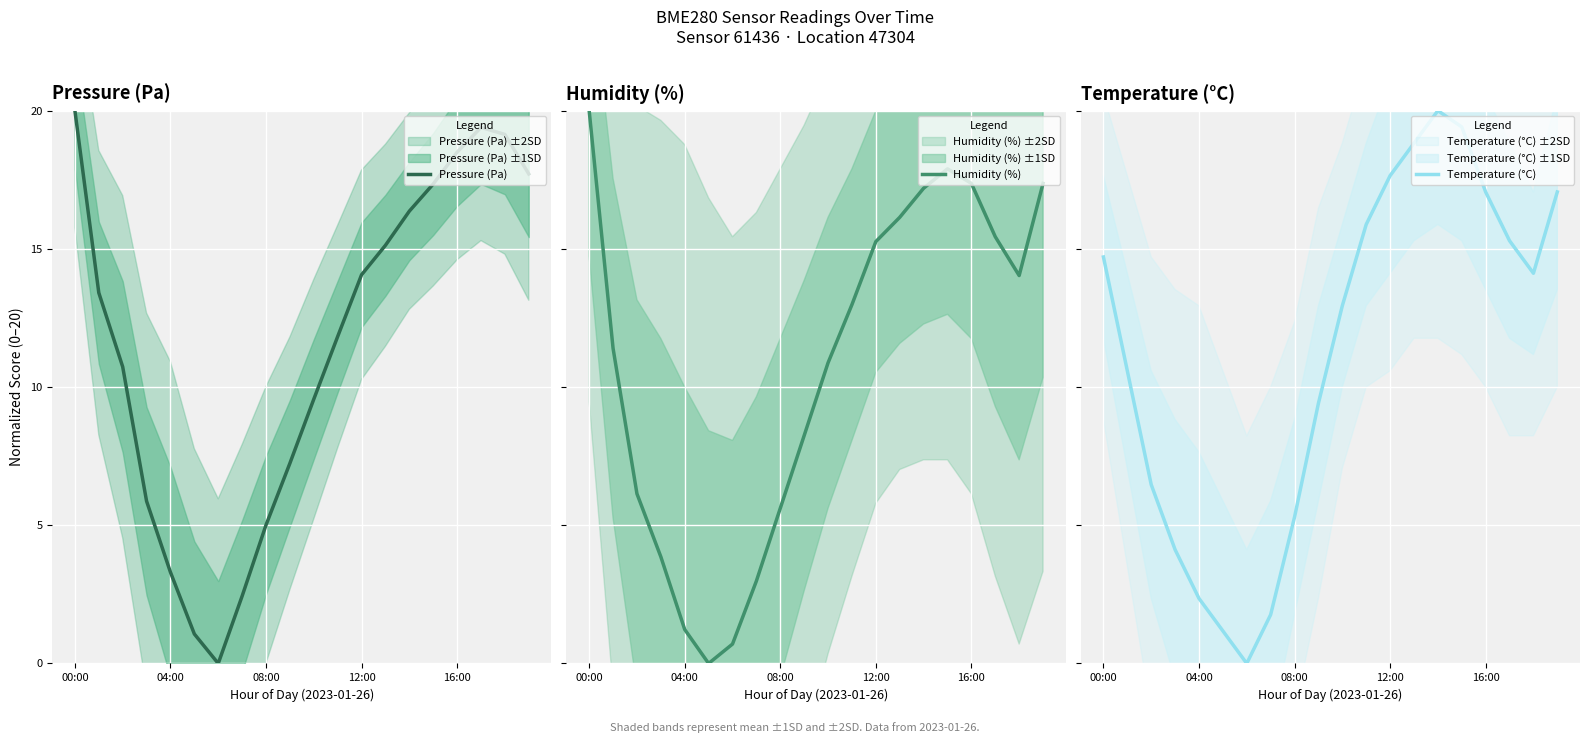

At which label does Humidity (%) first exceed 12?

00:00